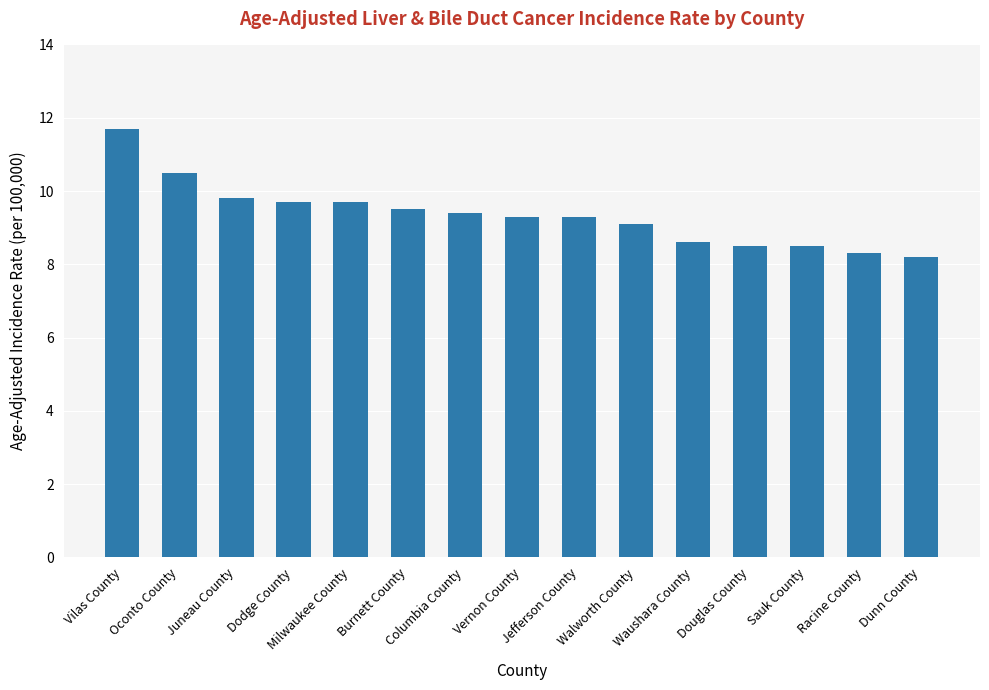

How many series are shown in this chart?

1